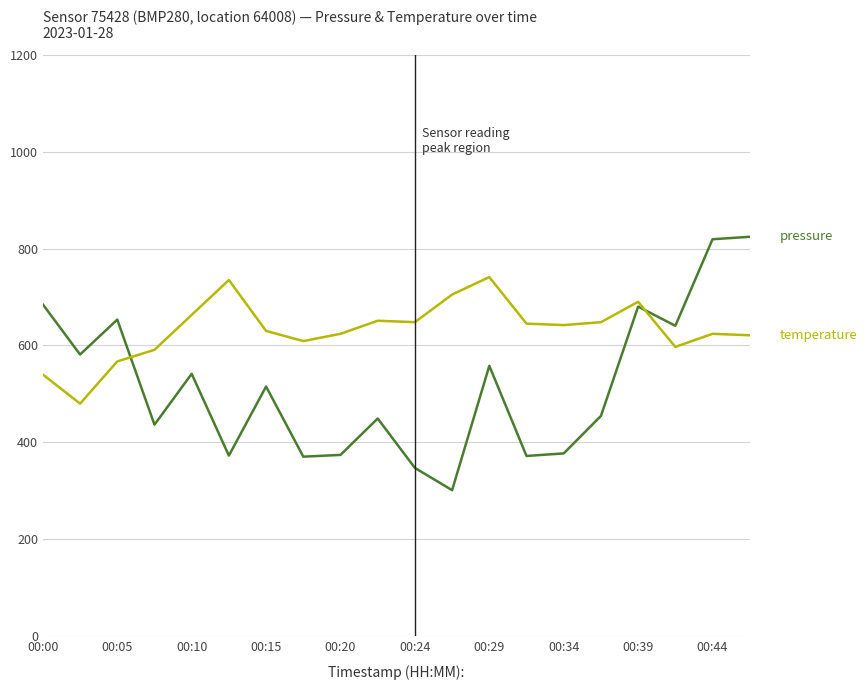

What is the greatest value displayed?

824.2